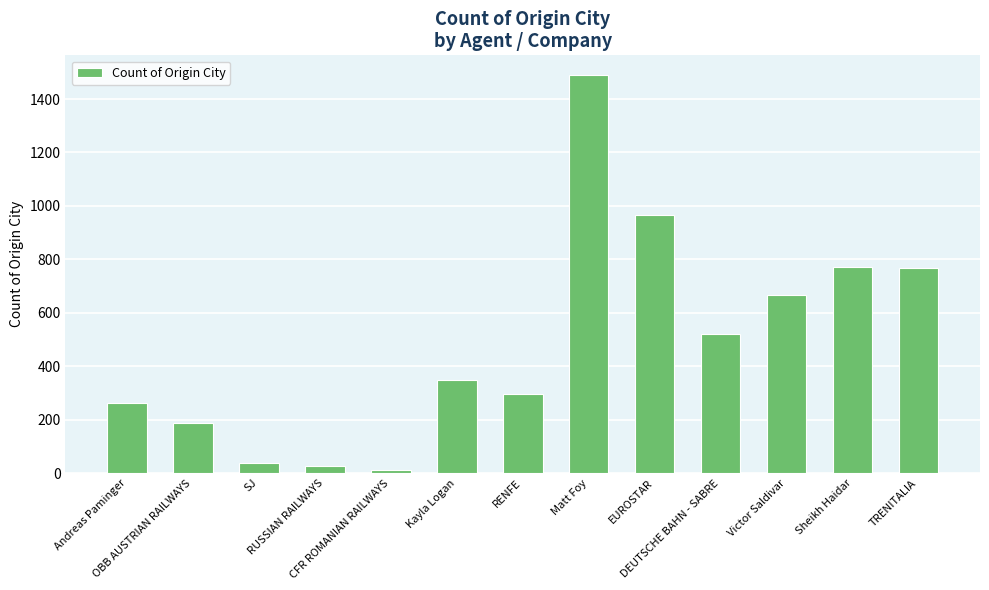

What is the greatest value displayed?

1489